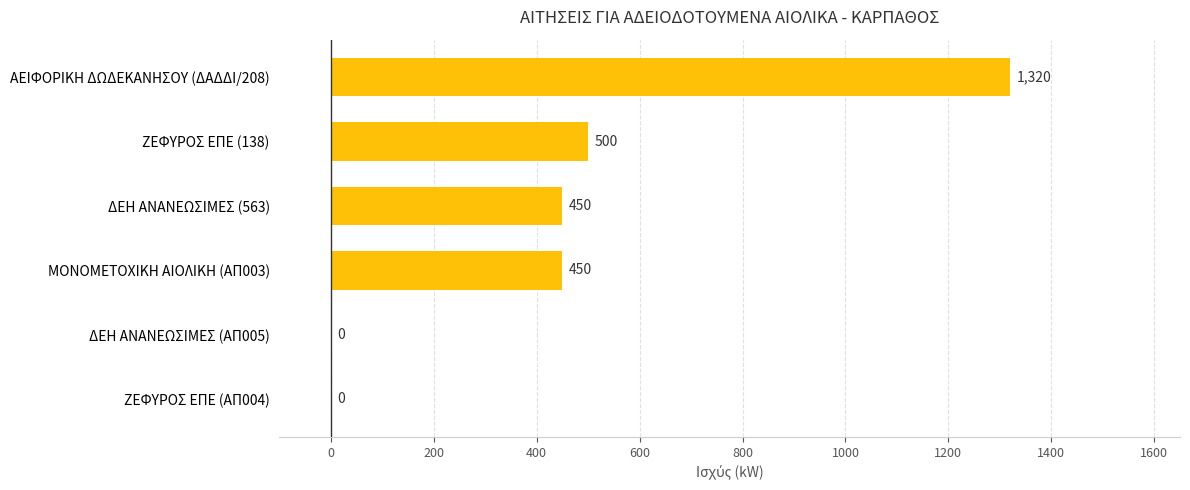

True or false: the data shows 2125 at ΑΕΙΦΟΡΙΚΗ ΔΩΔΕΚΑΝΗΣΟΥ (ΔΑΔΔΙ/208).

False